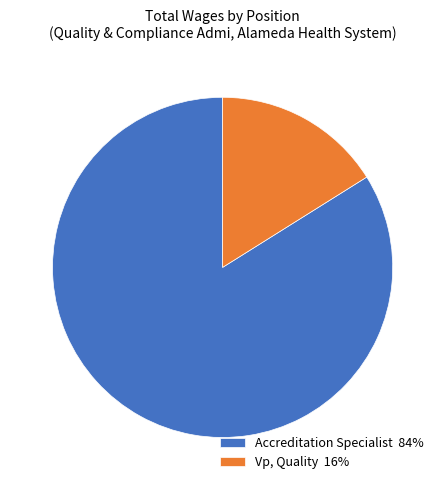

What is the majority slice?

Accreditation Specialist